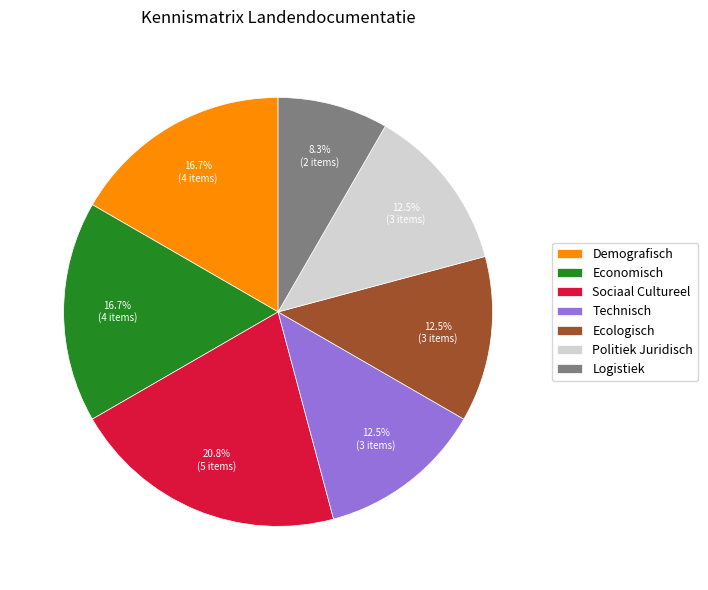

What is the largest slice in the pie chart?

Sociaal Cultureel